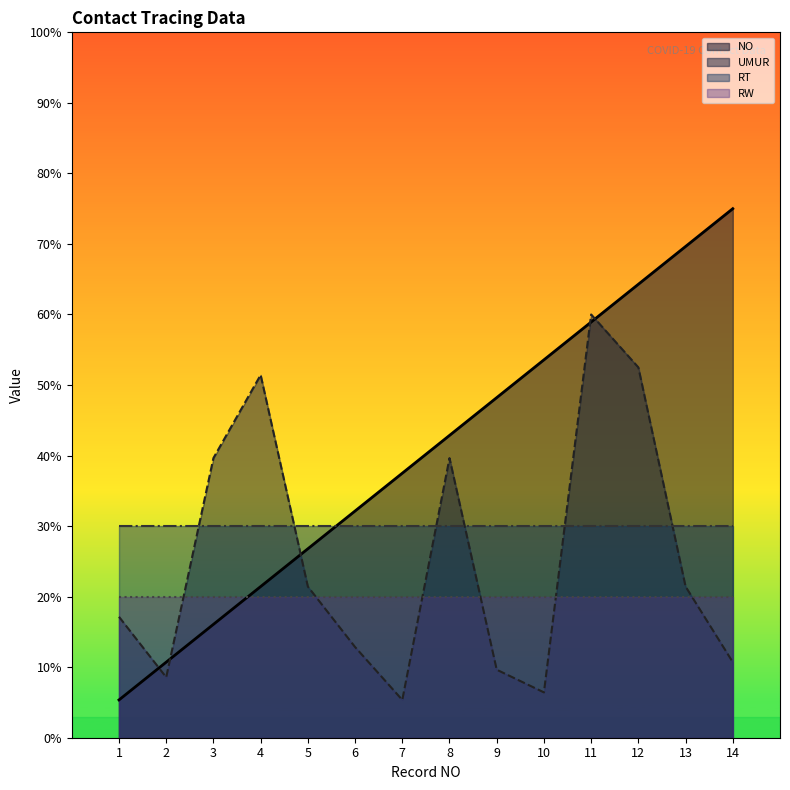

The NO series shows 66.9 at 7. True or false?

False